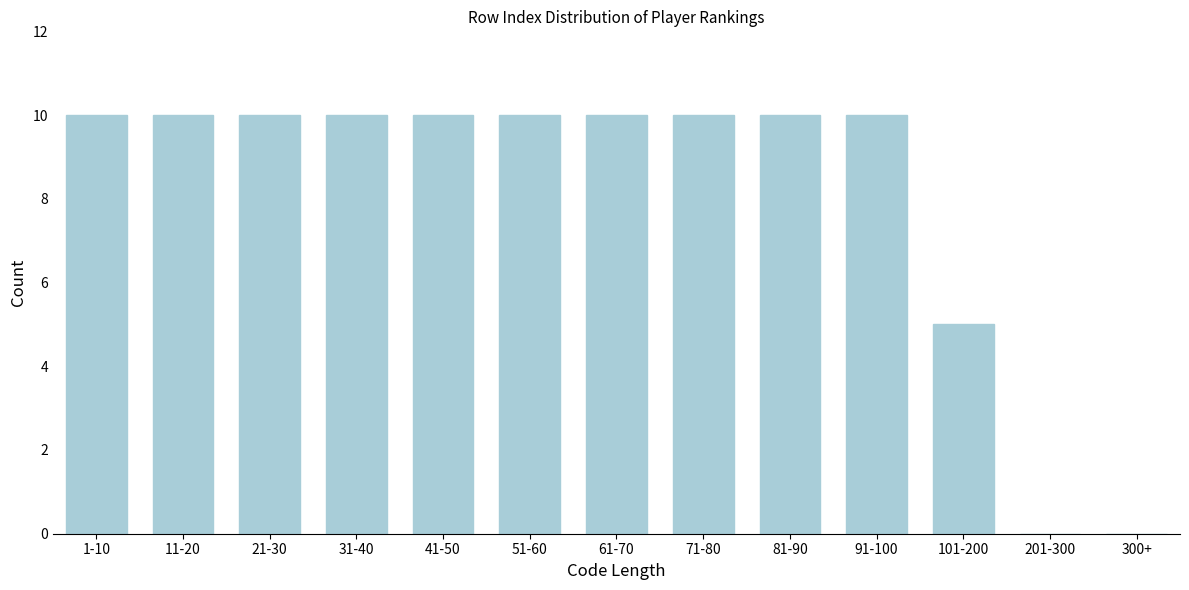

Reading left to right, transcribe all the data shown in this chart.

1-10=10	11-20=10	21-30=10	31-40=10	41-50=10	51-60=10	61-70=10	71-80=10	81-90=10	91-100=10	101-200=5	201-300=0	300+=0